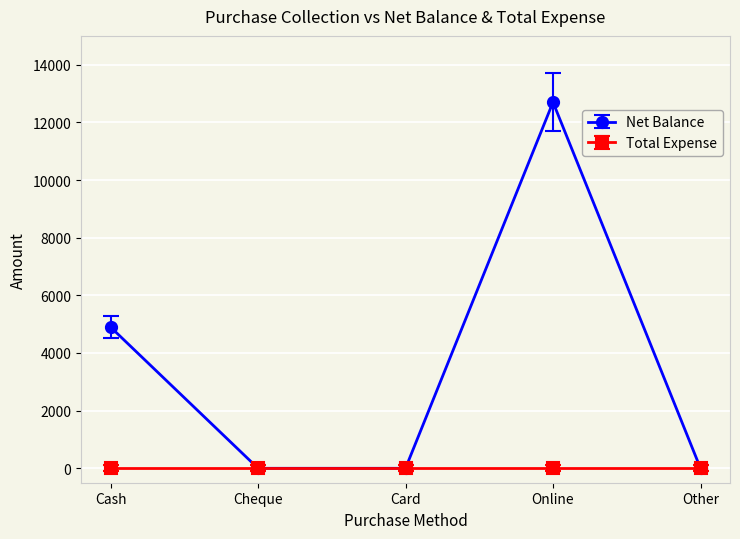

Count the number of data series in this chart.

2